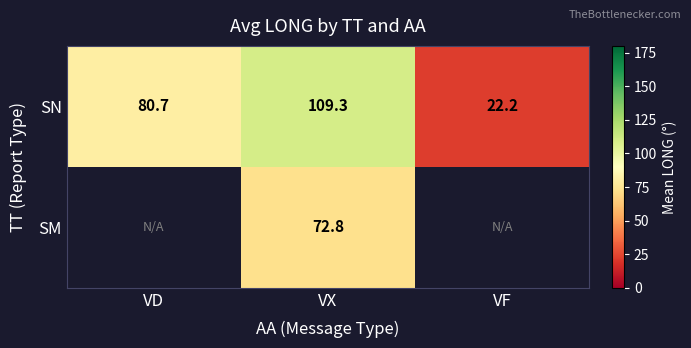

Where does the SN series first go above 80?

VD